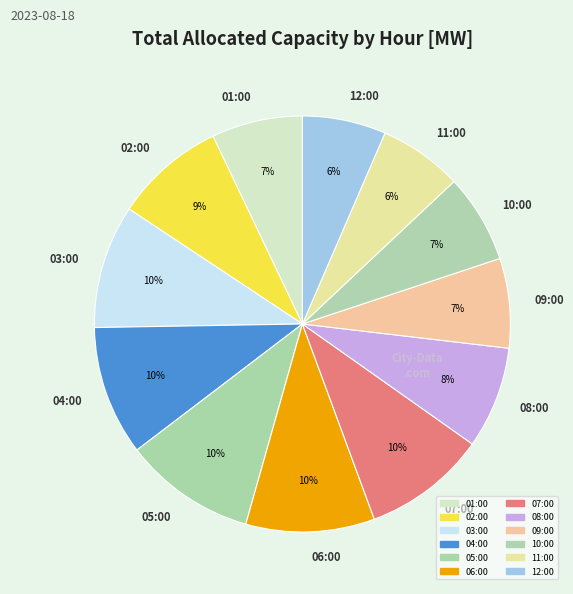

What percentage is the 11:00 slice, to the nearest percent?

6%